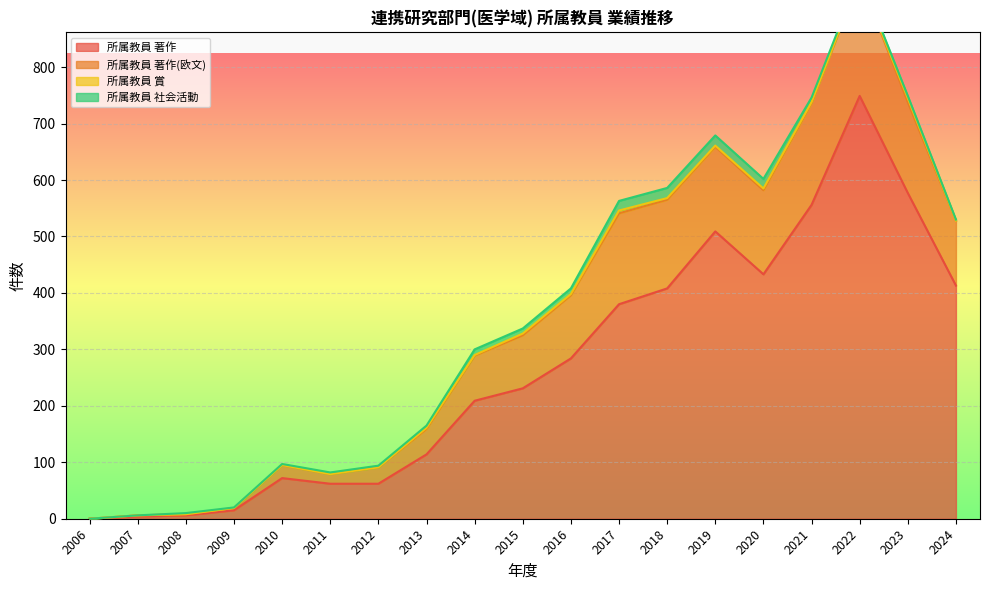

Is it true that 所属教員 著作 equals 380 at 2017?

True